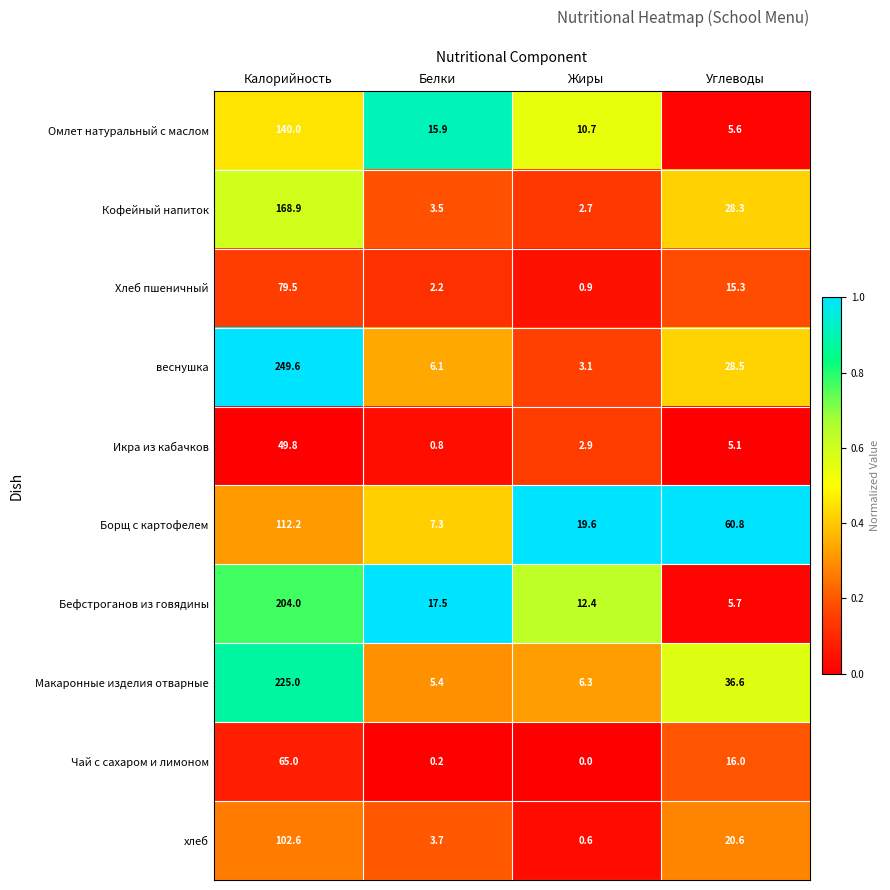

List the series in order of their peak value, lowest first.

Икра из кабачков, Чай с сахаром и лимоном, Хлеб пшеничный, хлеб, Борщ с картофелем, Омлет натуральный с маслом, Кофейный напиток, Бефстроганов из говядины, Макаронные изделия отварные, веснушка